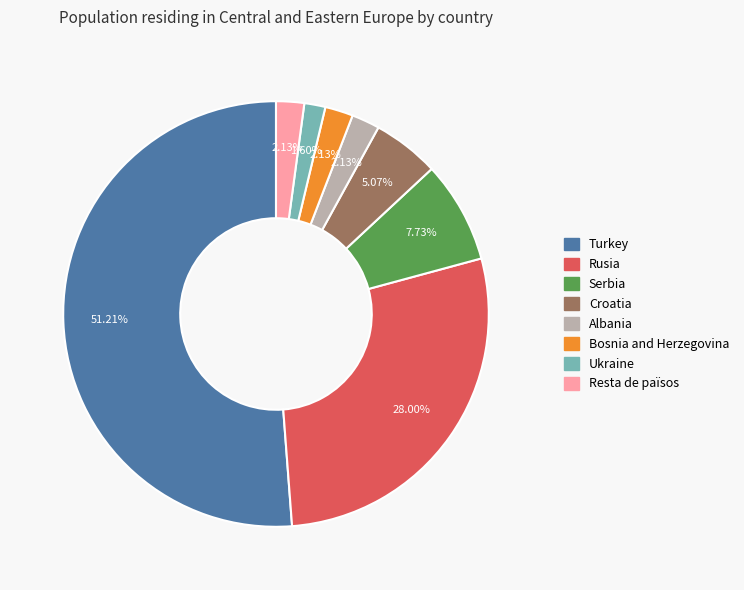

True or false: Serbia accounts for 16% of the total.

False